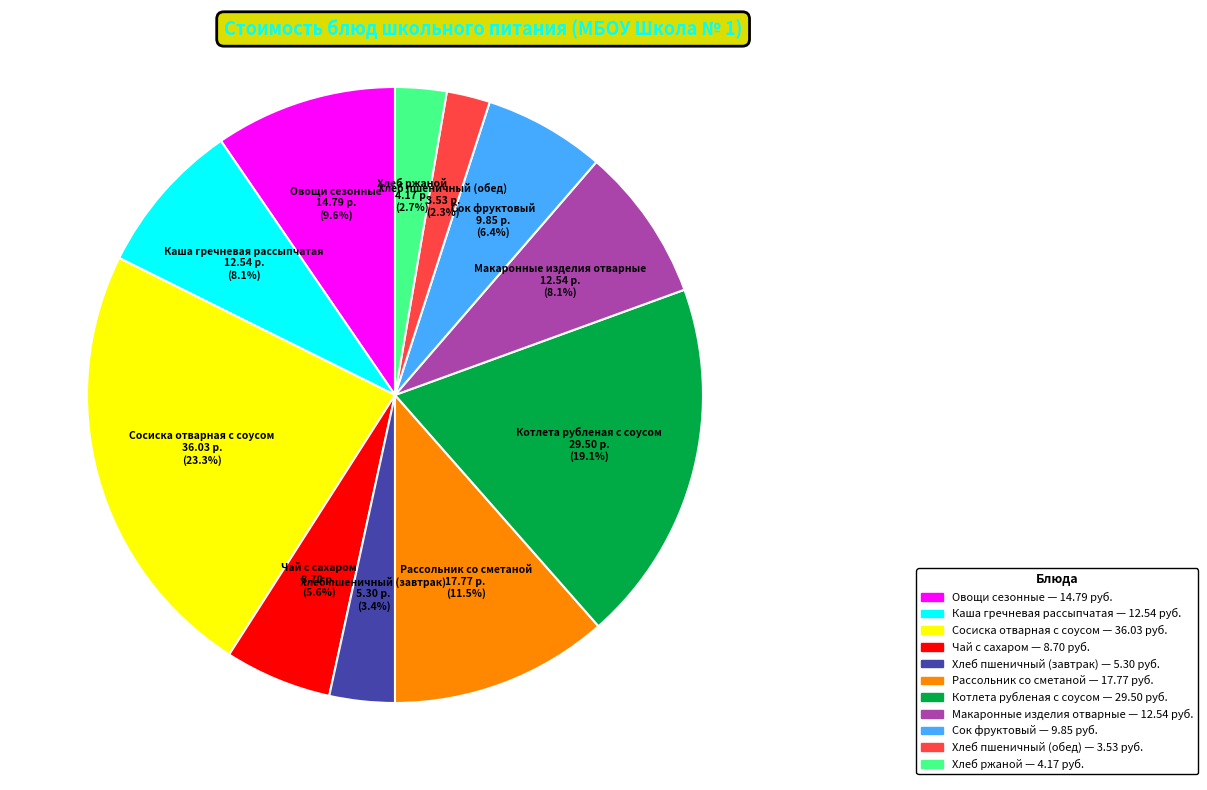

To the nearest percent, what percentage of the pie is Овощи сезонные?

10%